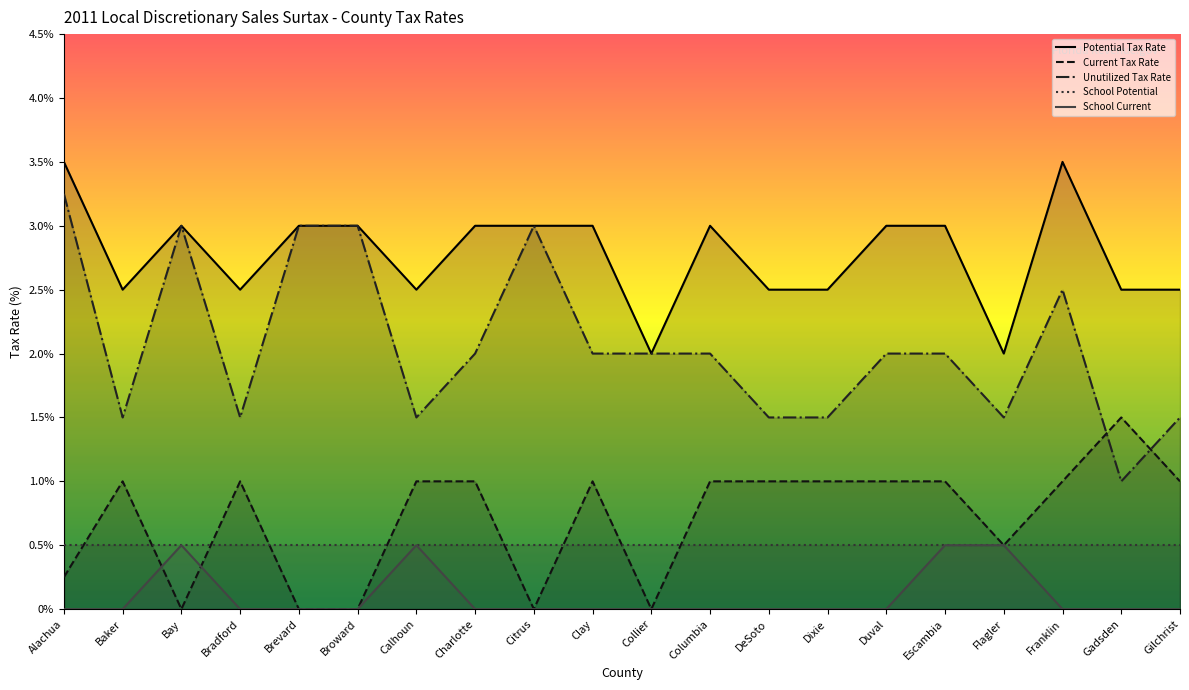

True or false: School Current and Unutilized Tax Rate intersect in this chart.

False